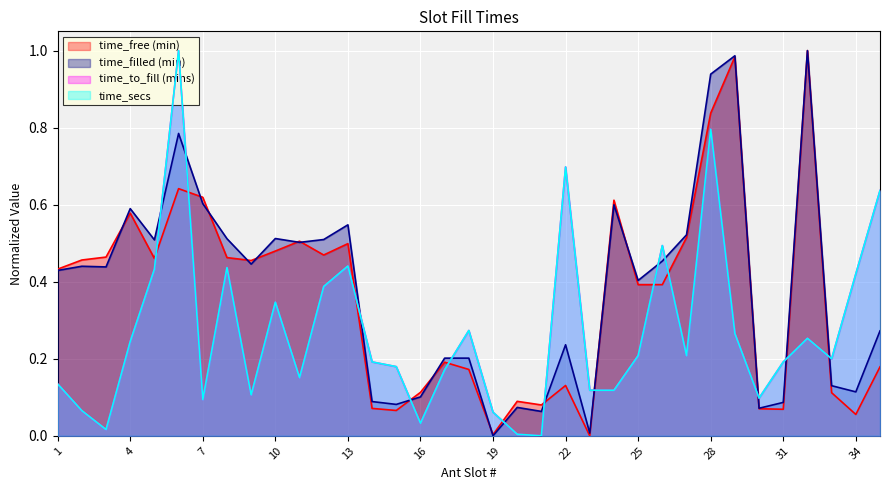

Which category has the lowest value in the time_to_fill (mins) series?

21